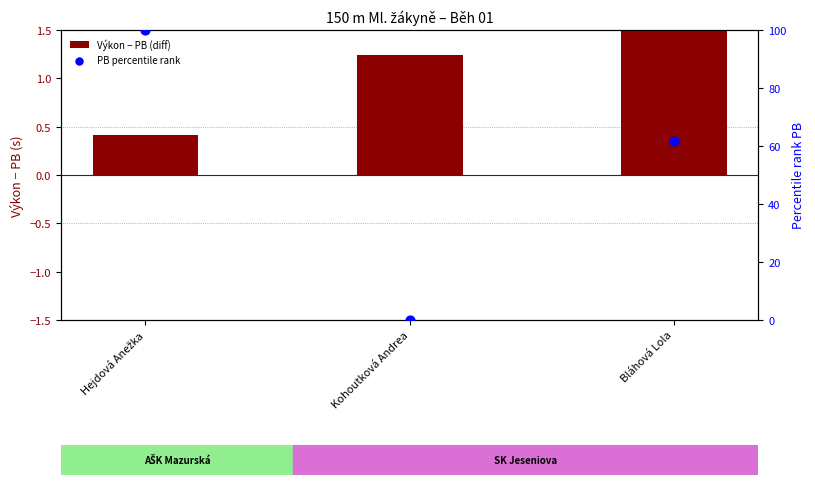

Which series contains the highest Y value?

PB percentile rank